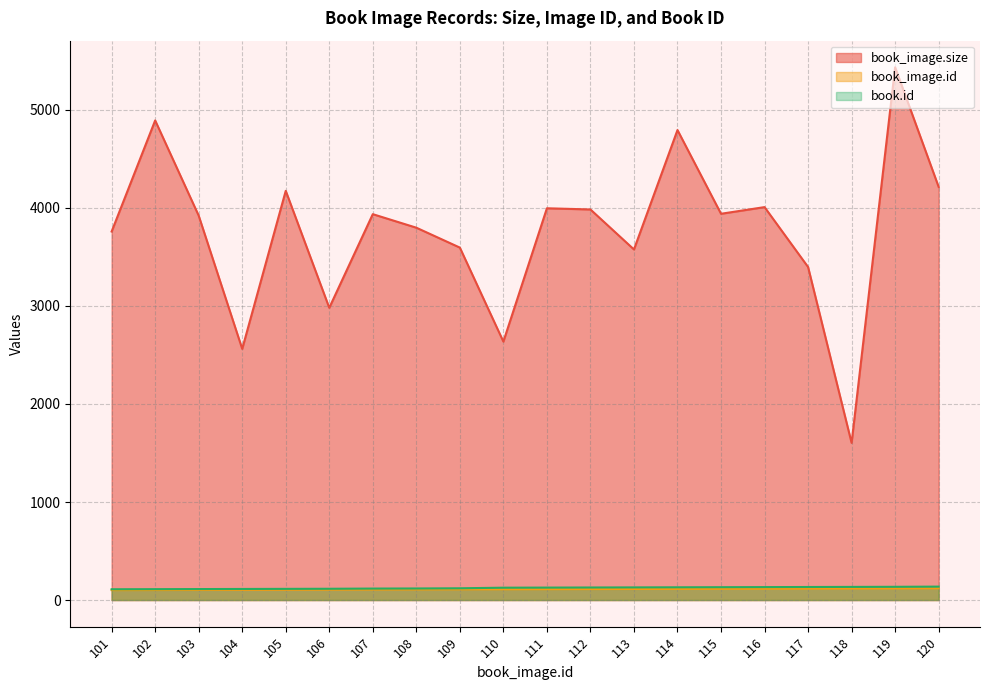

True or false: book_image.size and book.id cross at least once.

False